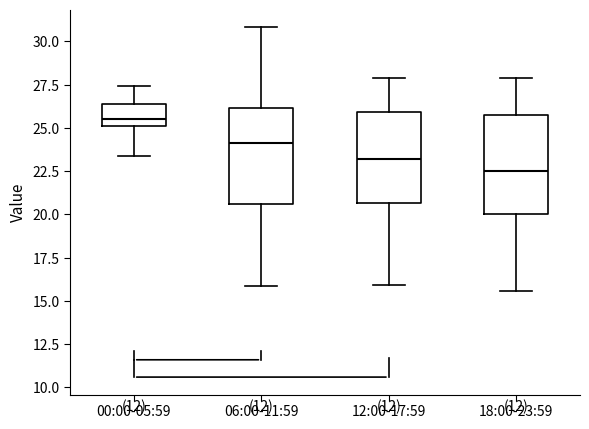

Reading left to right, transcribe this box plot: for each box, give where its median line is, the range the box spans, and where its two whiskers end, as read against the y-axis. The values are not printed on the chart, so give them approximately, as read against the axis.

00:00-05:59: median 25.5, box 25.0 to 26.5, whiskers 23.5 to 27.5
06:00-11:59: median 24.0, box 20.5 to 26.0, whiskers 16.0 to 31.0
12:00-17:59: median 23.0, box 20.5 to 26.0, whiskers 16.0 to 28.0
18:00-23:59: median 22.5, box 20.0 to 26.0, whiskers 15.5 to 28.0